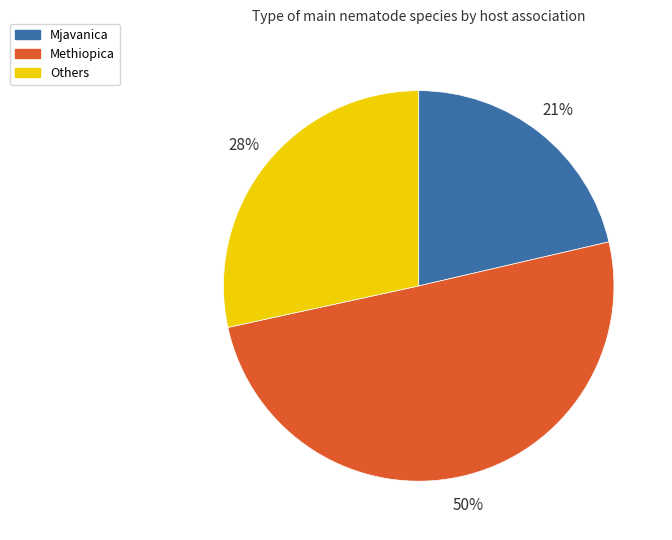

Rank the categories by value from lowest to highest.

Mjavanica, Others, Methiopica